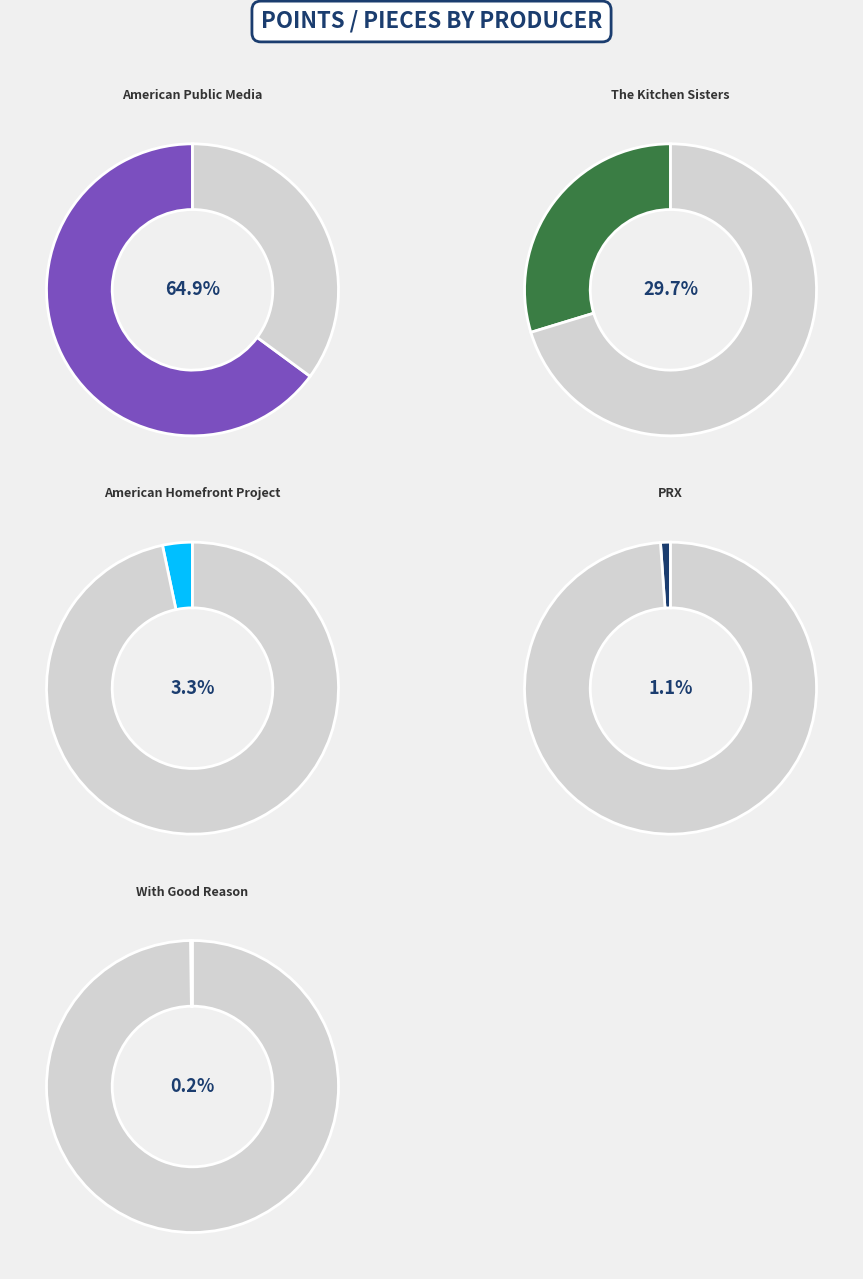

What is the majority slice?

American Public Media